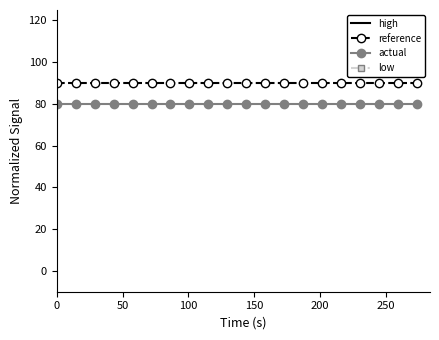

True or false: actual and reference intersect in this chart.

False